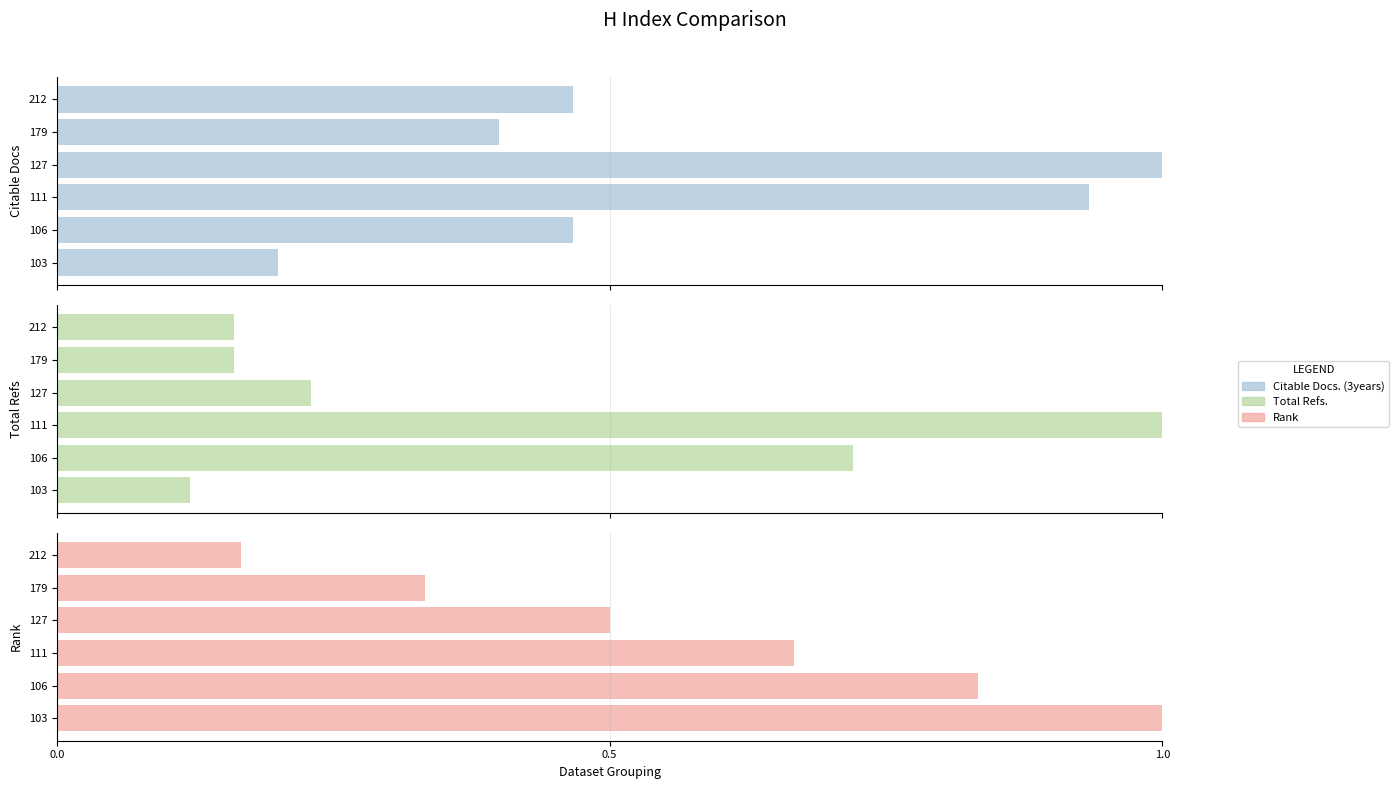

Which series has the largest total across all categories?

Rank